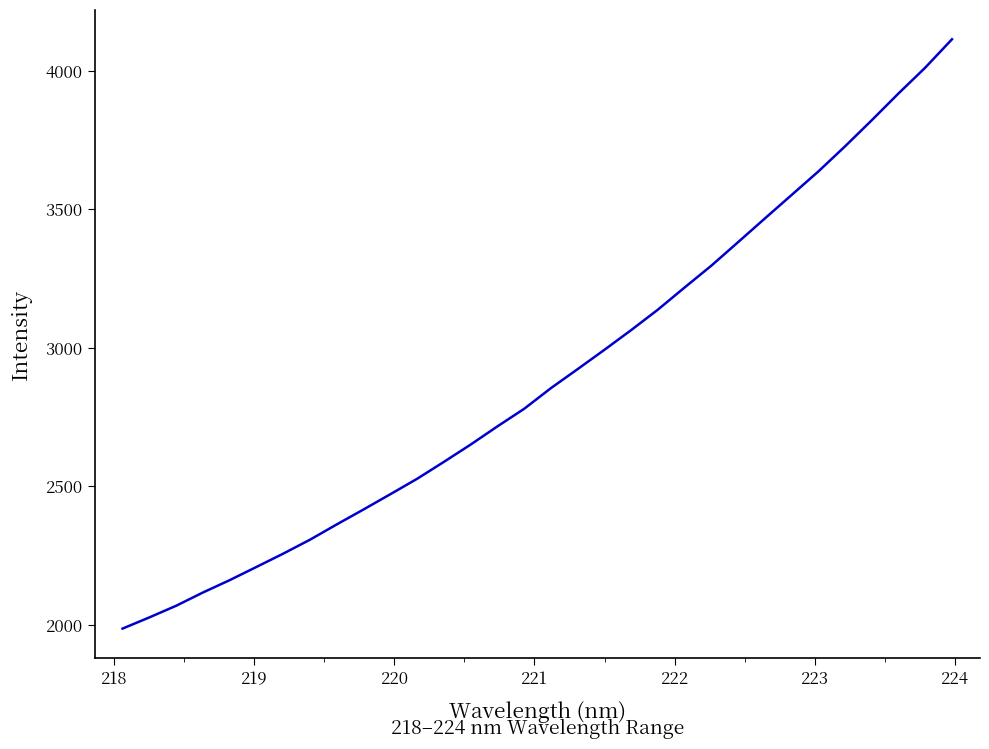

What is the maximum value shown in the chart?

4115.0